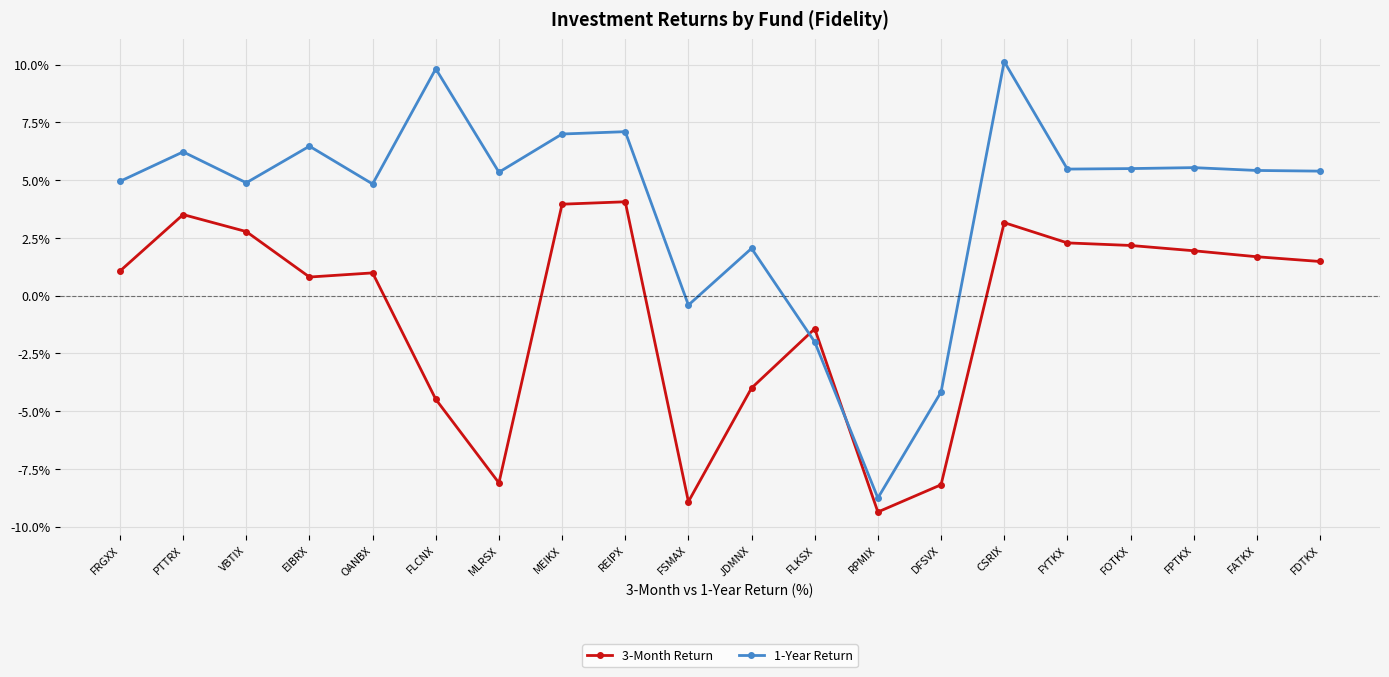

Which label corresponds to the largest value in the chart?

CSRIX